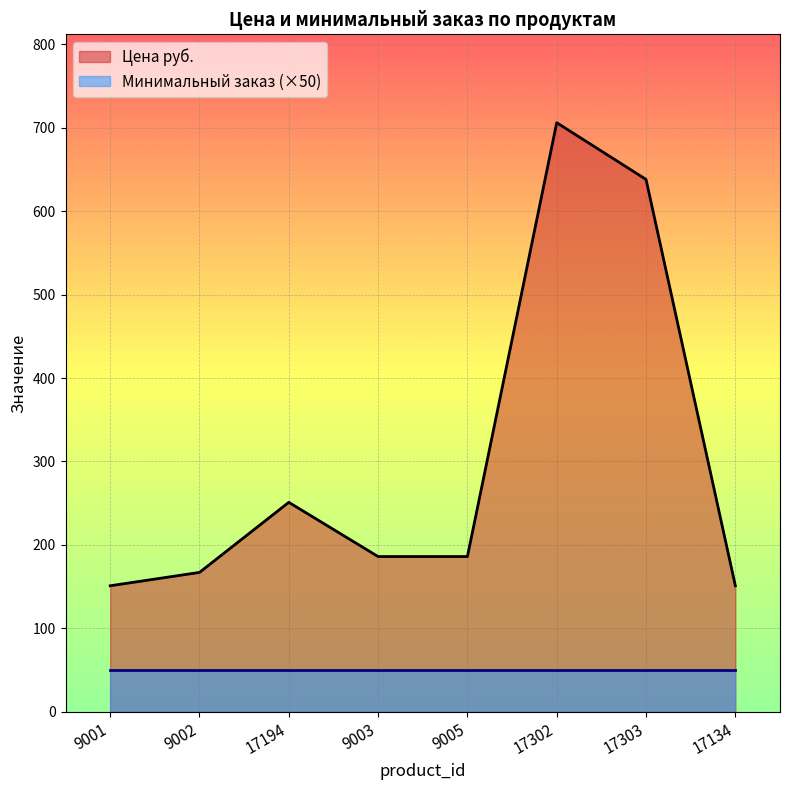

At which label is the value closest to 428?

17194